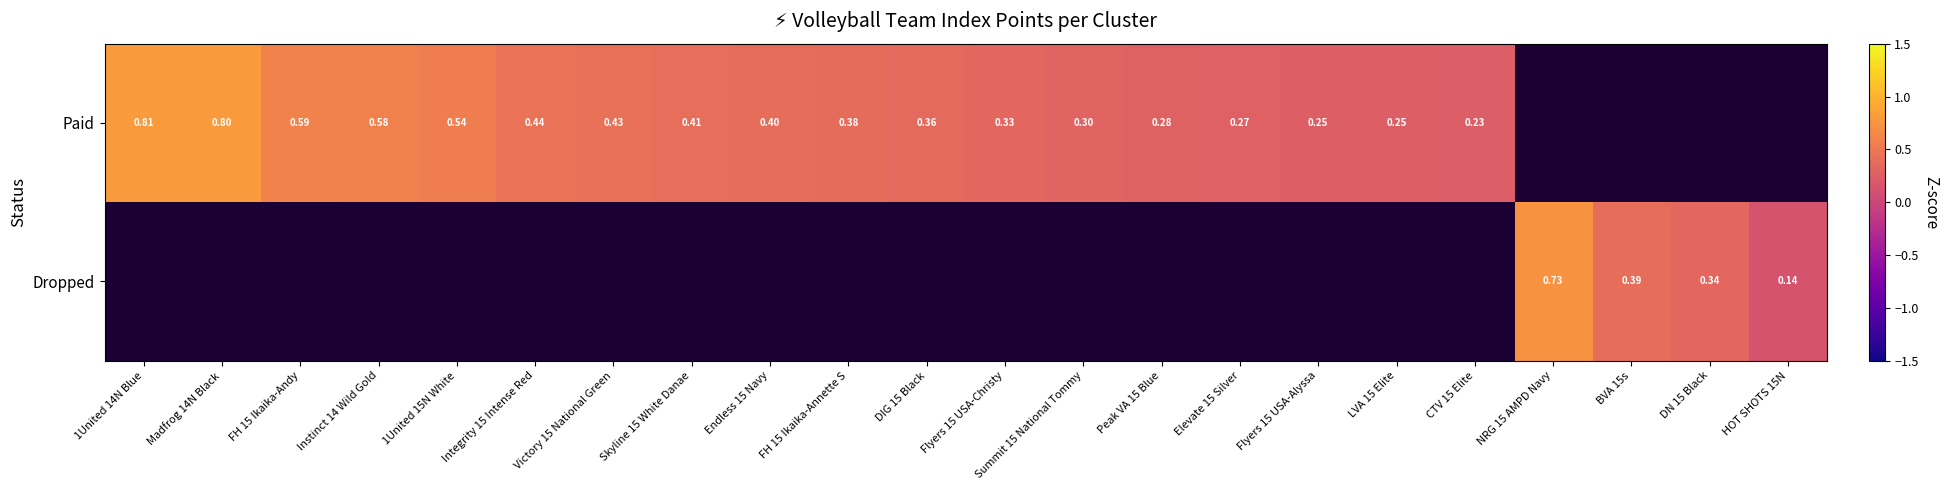

Is it true that Paid equals 0.3 at Victory 15 National Green?

False